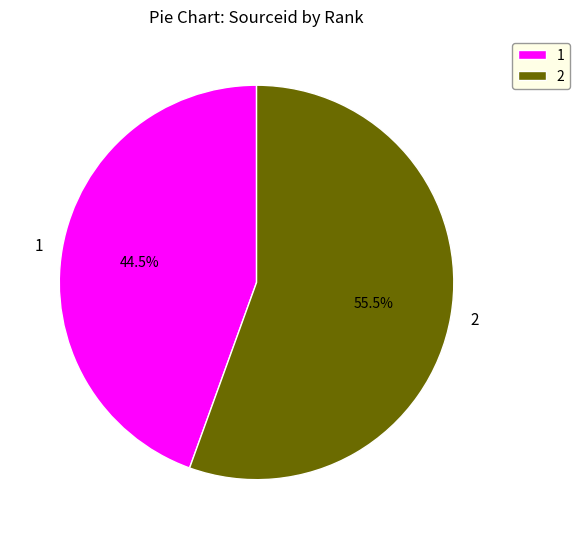

To the nearest percent, what is the difference between the largest and smallest slice percentages?

11%